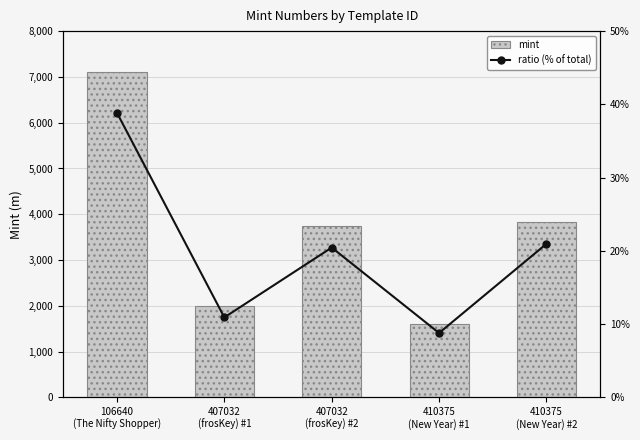

Reading right to left, what are all the values shown in this chart?

mint: 3834.0	1609.0	3741.0	1998.0	7102.0
ratio (% of total): 21.0	8.8	20.5	10.9	38.8